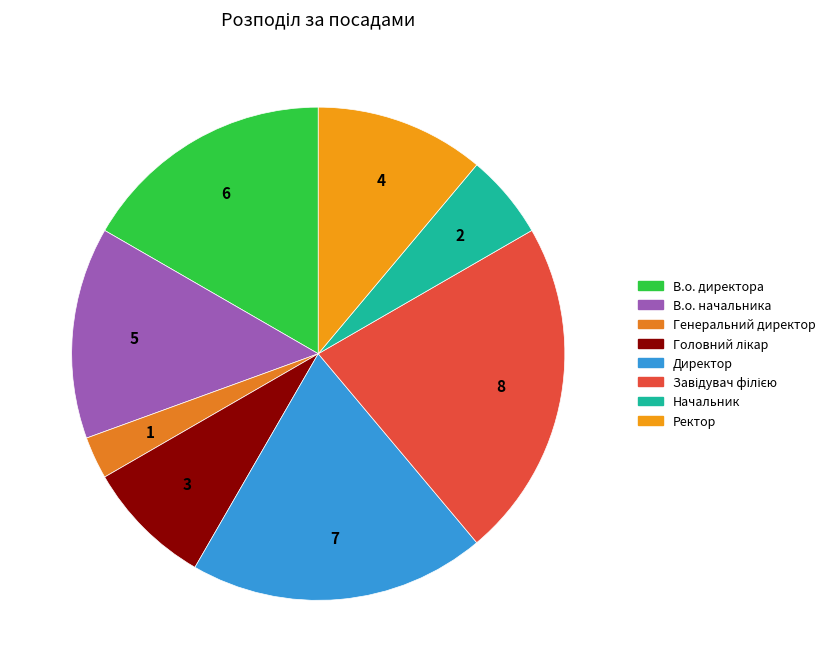

Approximately how many times larger is the value at В.о. начальника compared to Генеральний директор?

5.0